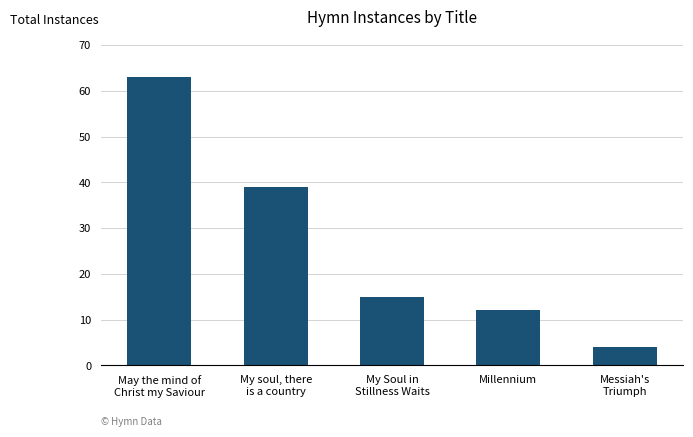

Are the bars grouped side by side (vs. stacked)?

No